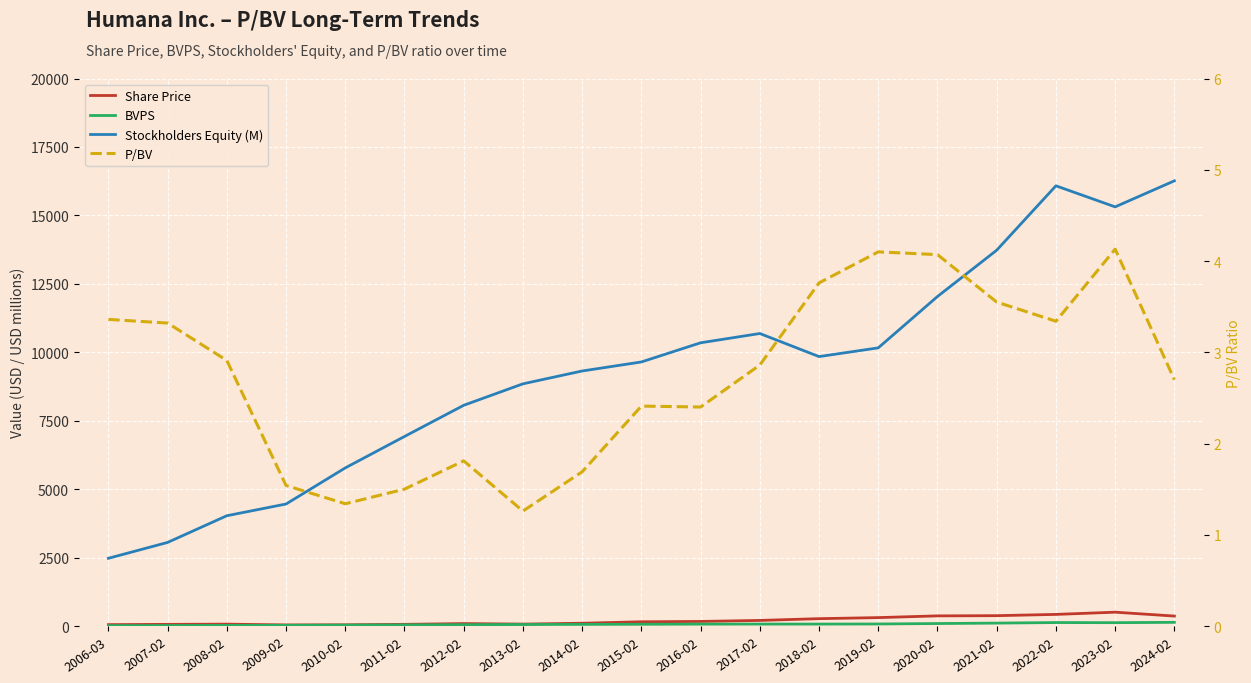

How many data points in P/BV are above 2?

13